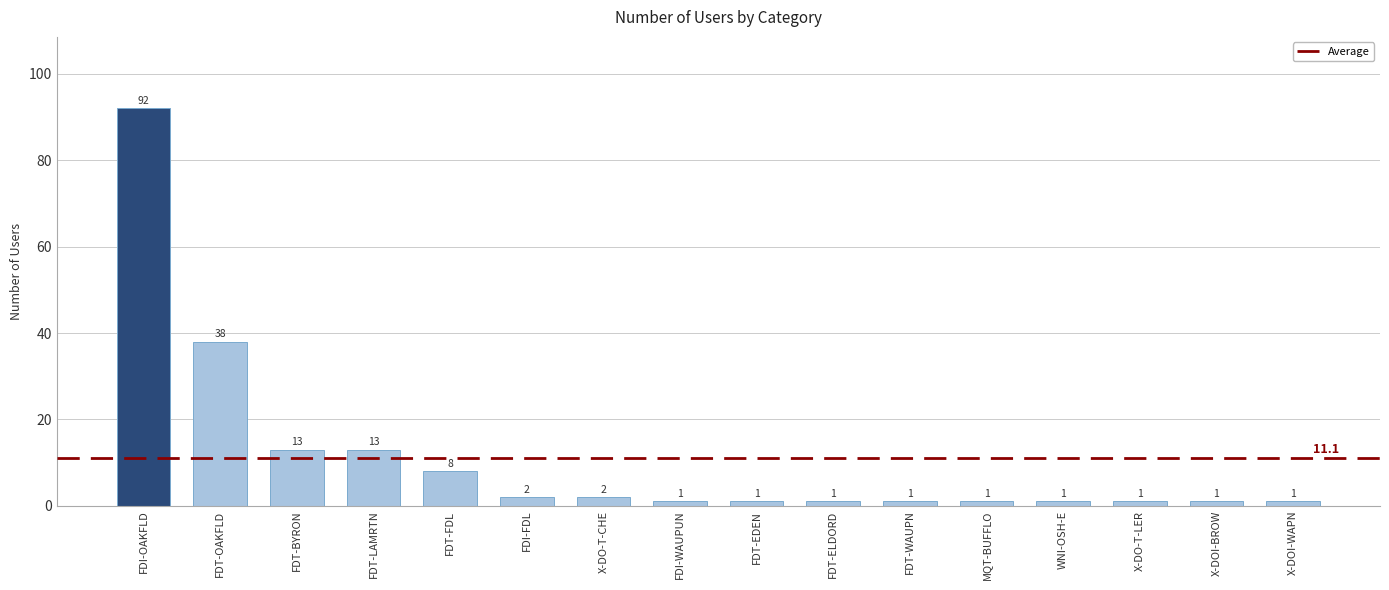

What position from the left is FDI-WAUPUN?

8